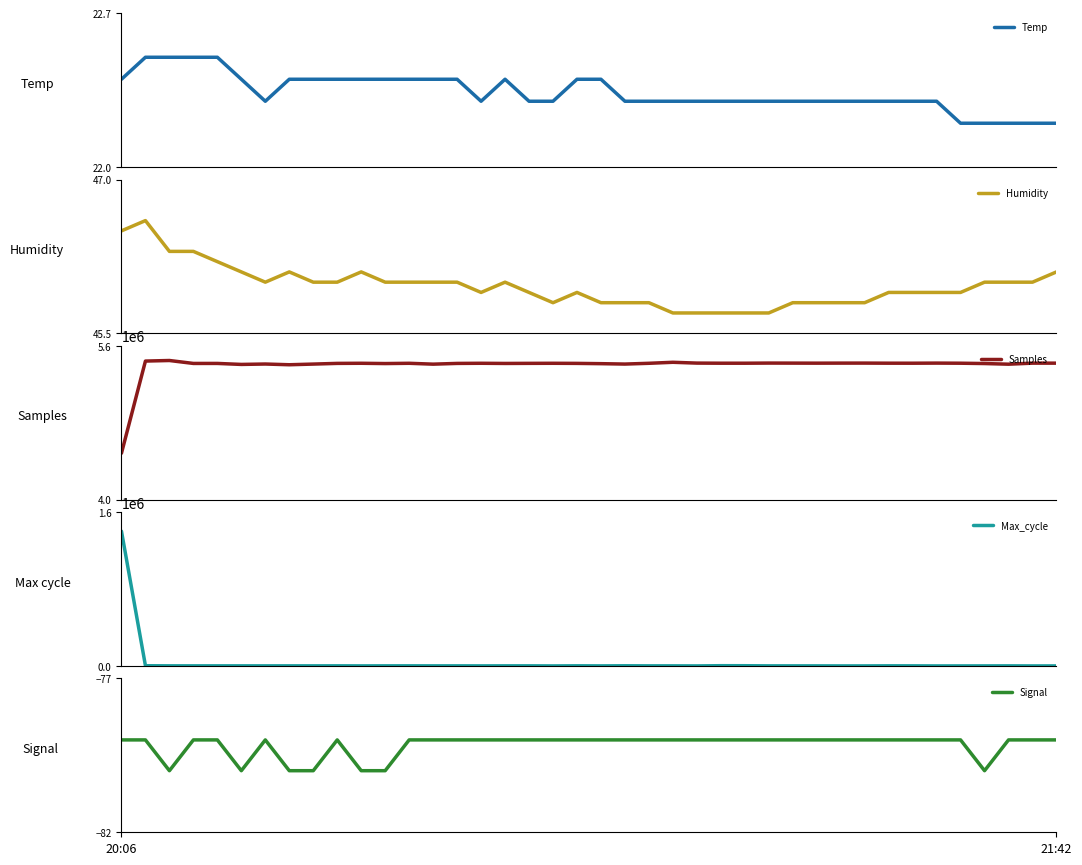

At how many categories does at least one series exceed 3674265?

40